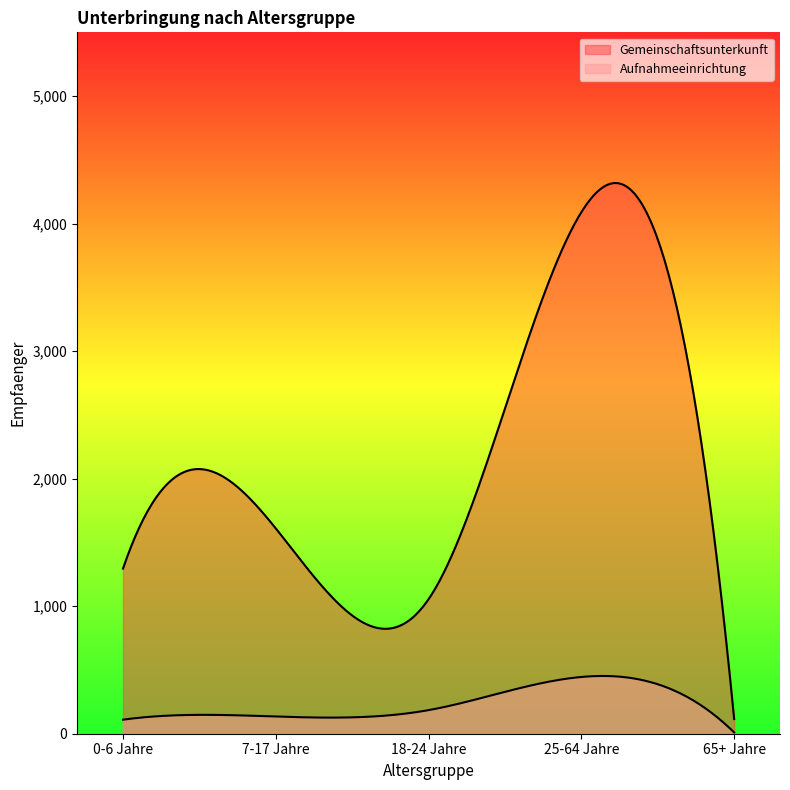

True or false: Gemeinschaftsunterkunft and Aufnahmeeinrichtung intersect in this chart.

False